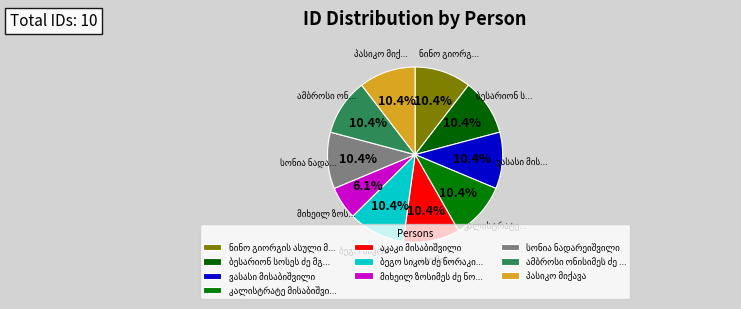

Which slice is the largest?

ნინო გიორგის ასული მიქელაძე